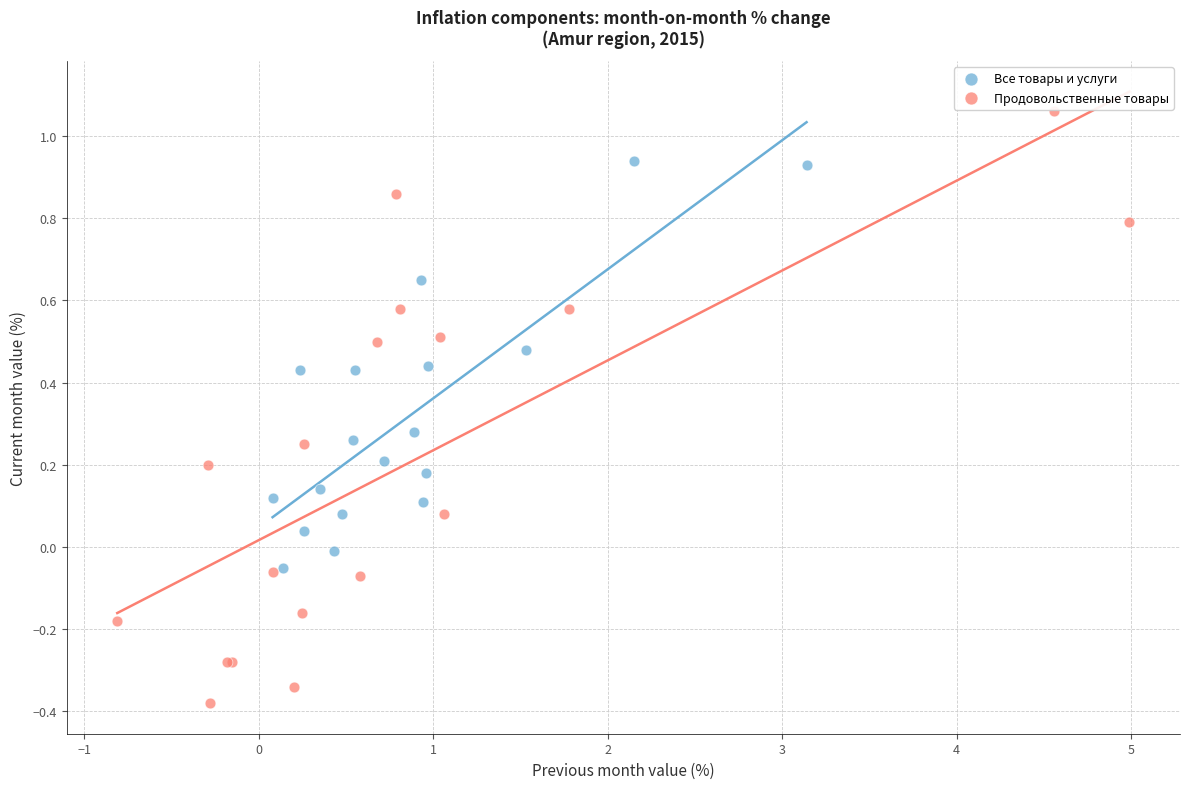

Which series contains the lowest Y value?

Продовольственные товары